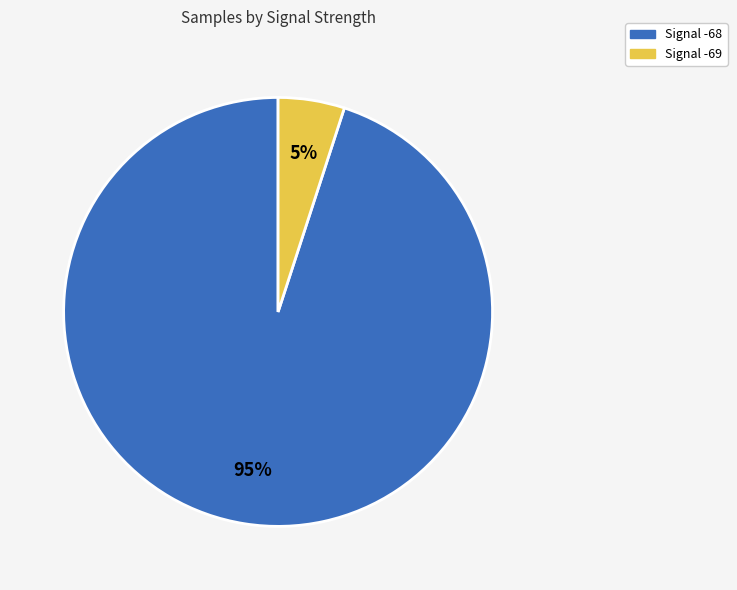

To the nearest percent, what is the difference between the largest and smallest slice percentages?

90%